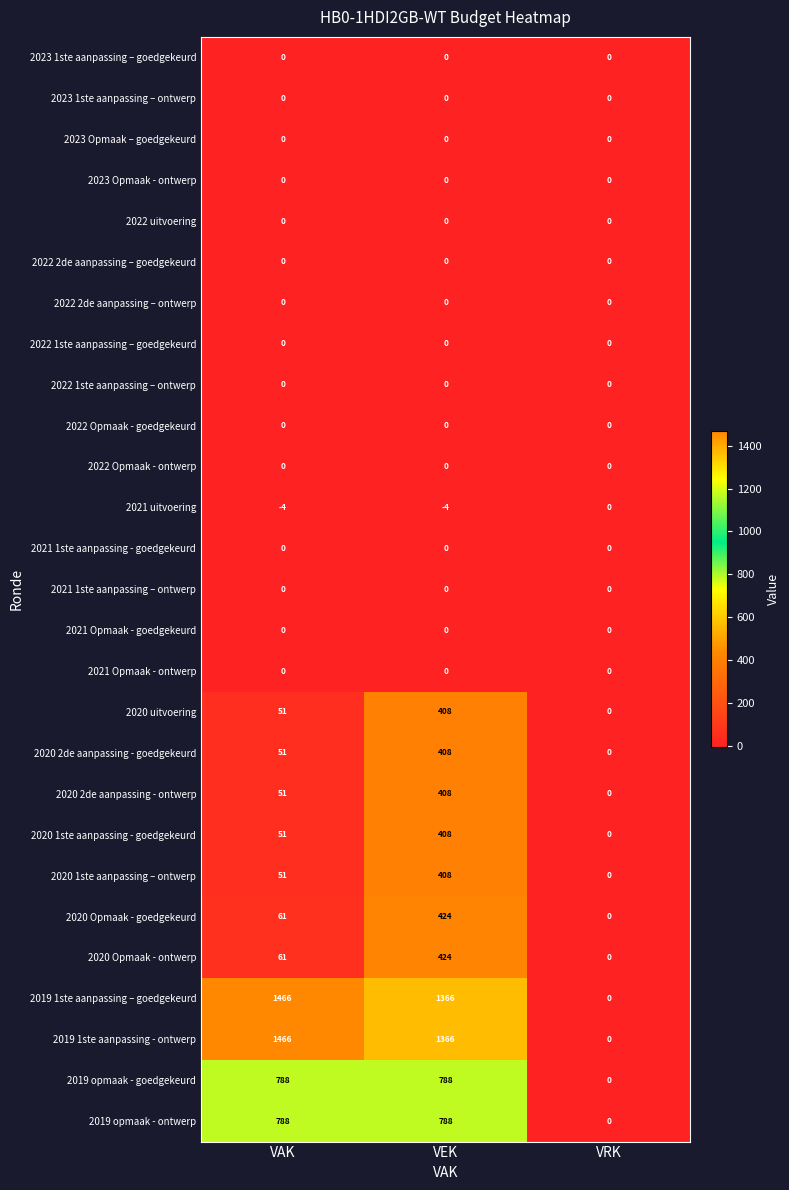

What is the difference between the maximum and second lowest values in the 2020 1ste aanpassing - goedgekeurd series?

357